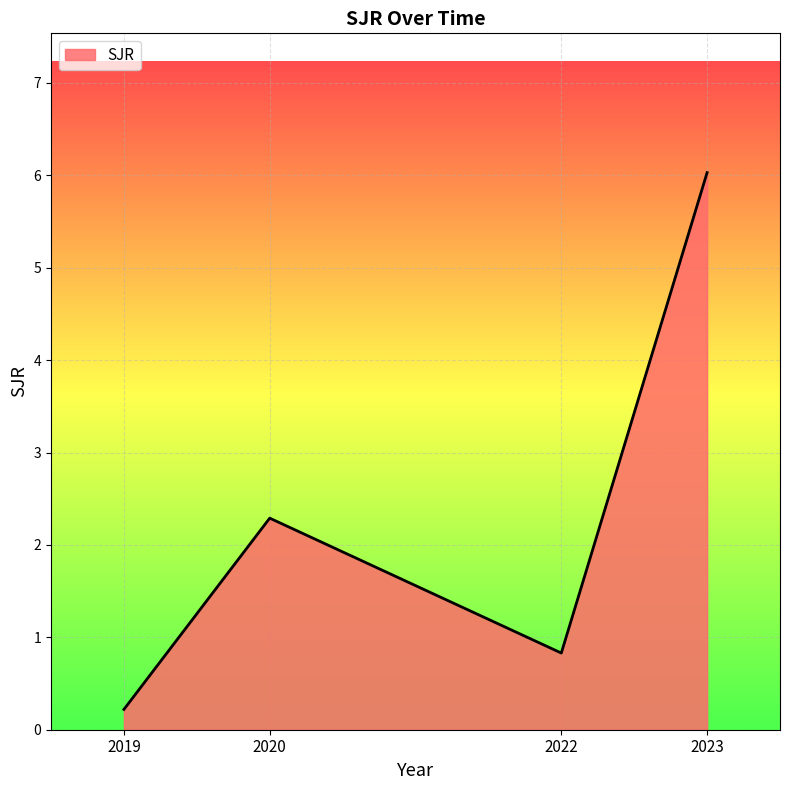

List the labels in order of value, largest first.

2023, 2020, 2022, 2019